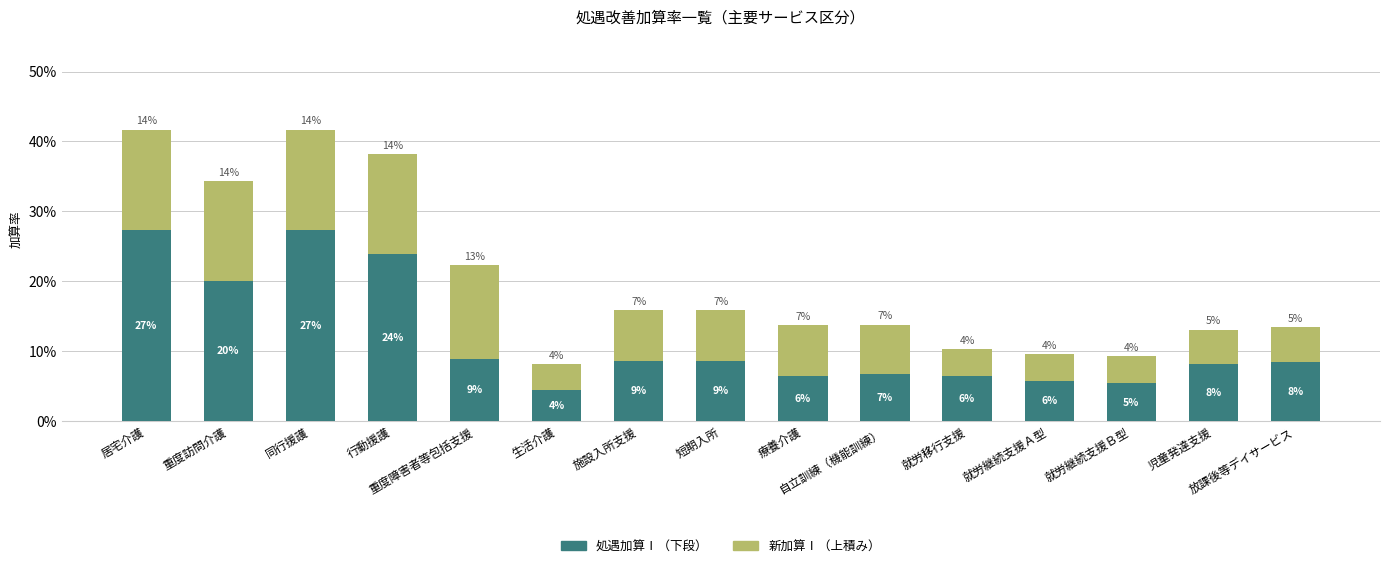

How many 処遇加算Ⅰ（下段） values are between 0 and 1?

15